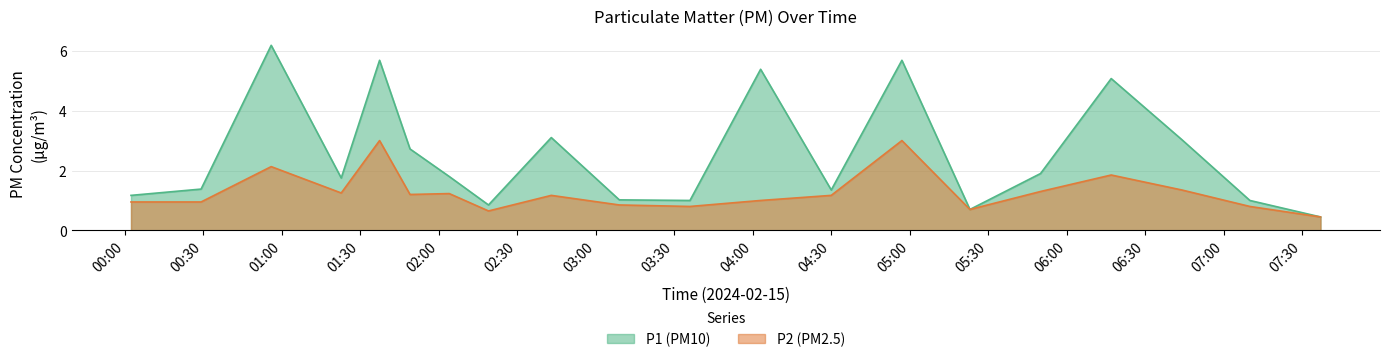

Is it true that P1 equals 0.8 at 04:03?

False